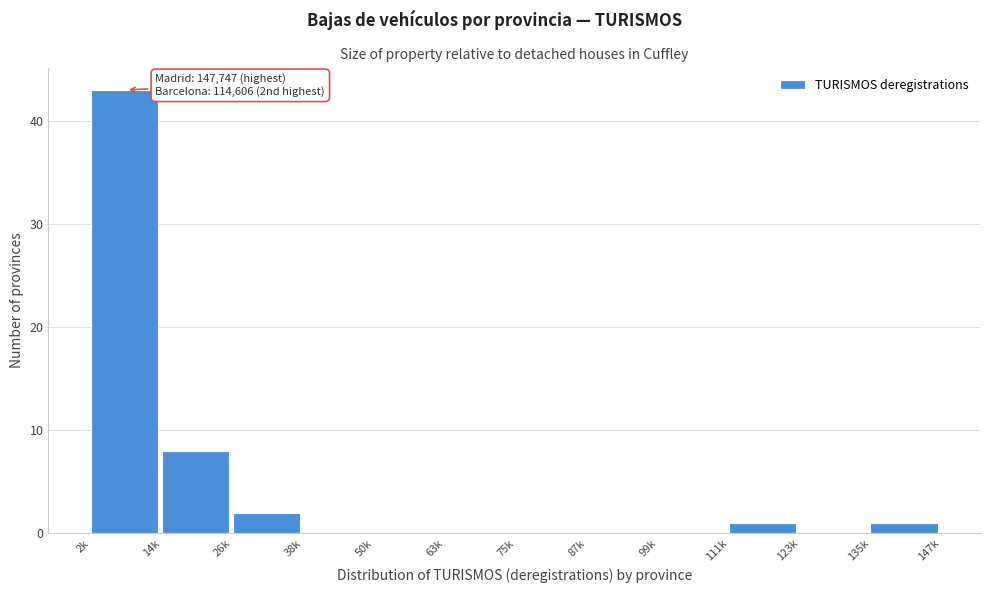

Reading left to right, what are all the values shown in this chart?

2k=43	14k=8	26k=2	38k=0	50k=0	63k=0	75k=0	87k=0	99k=0	111k=1	123k=0	135k=1